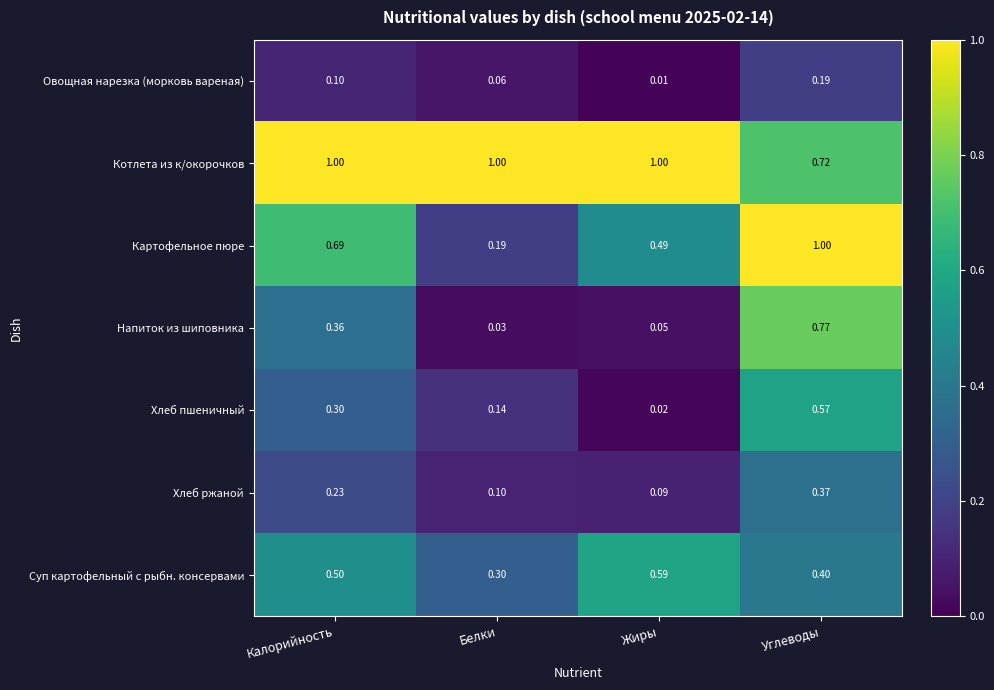

Where is Котлета из к/окорочков nearest to the value 0?

Углеводы